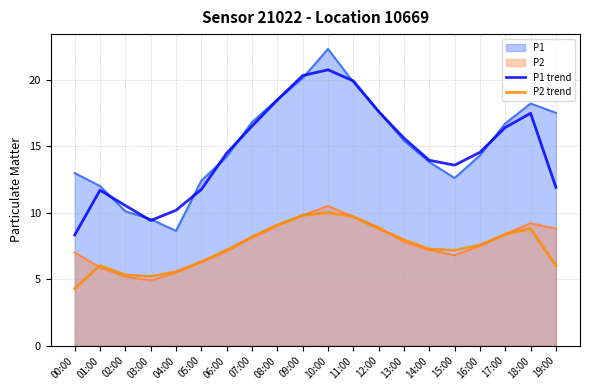

What is the smallest value displayed?

4.3